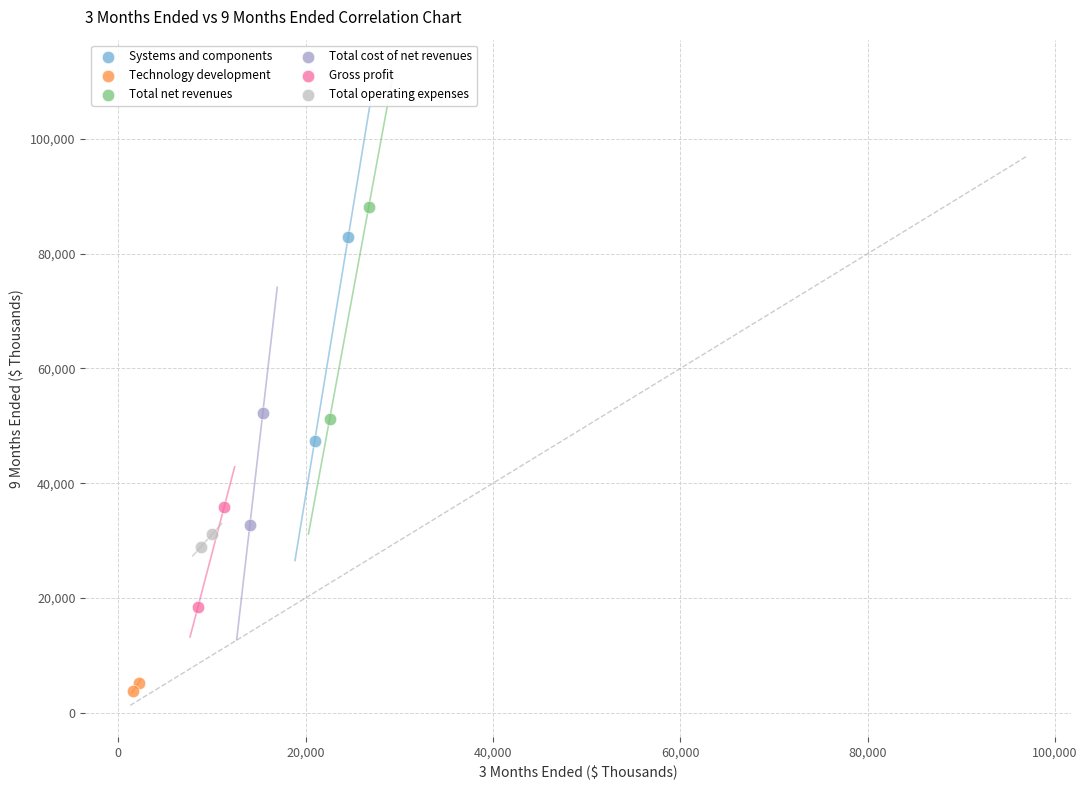

Which series reaches the minimum Y coordinate?

Technology development